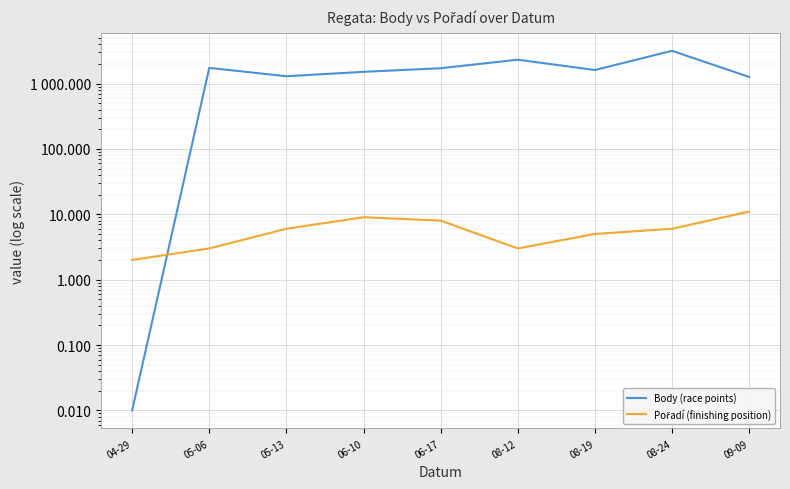

The Pořadí (finishing position) series shows 9.0 at 06-10. True or false?

True